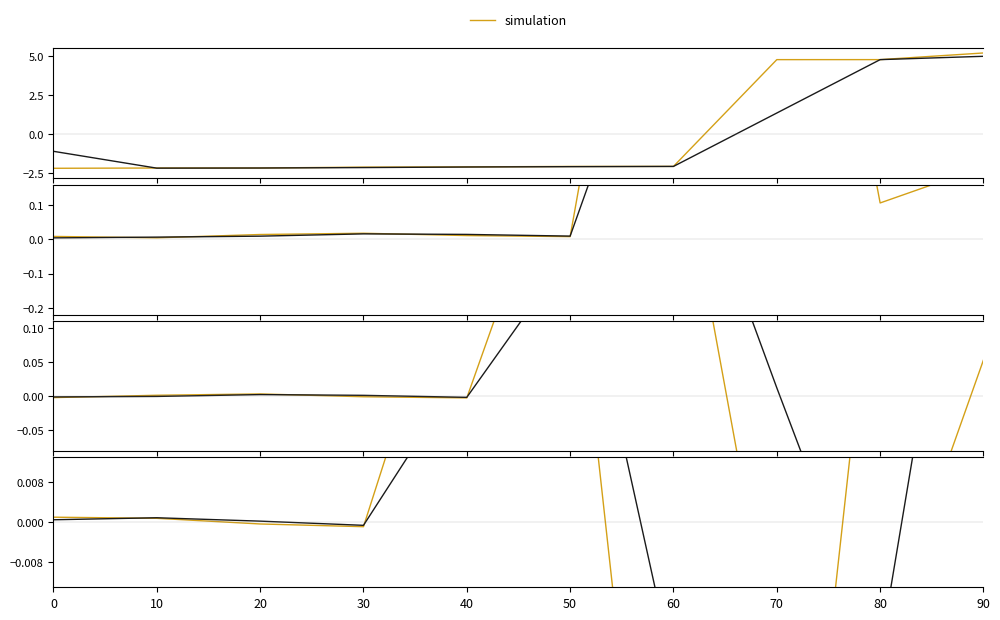

Is it true that observed equals -0.0 at 80?

False